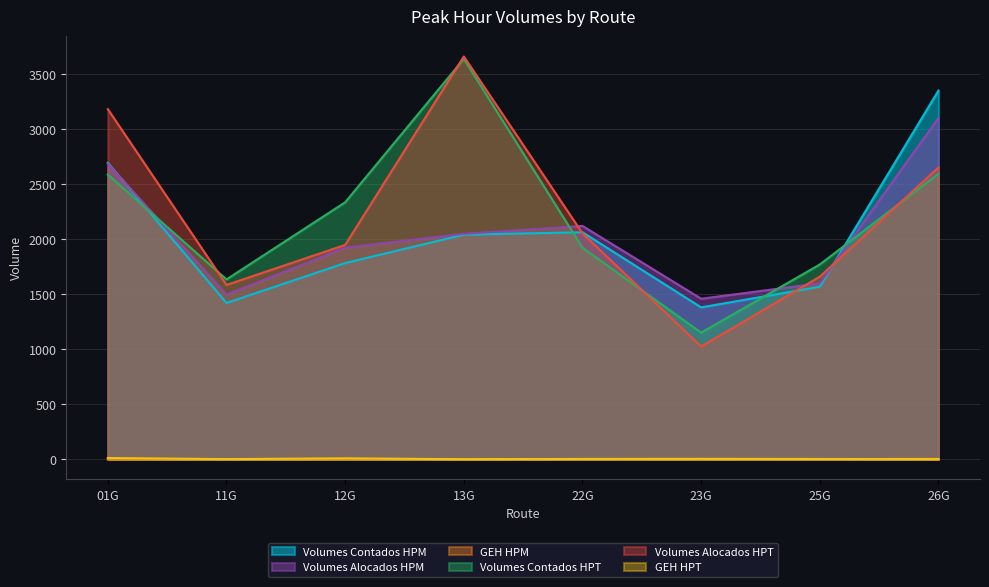

Is the value of Volumes Alocados HPT at 22G greater than the value of GEH HPM at 25G?

Yes